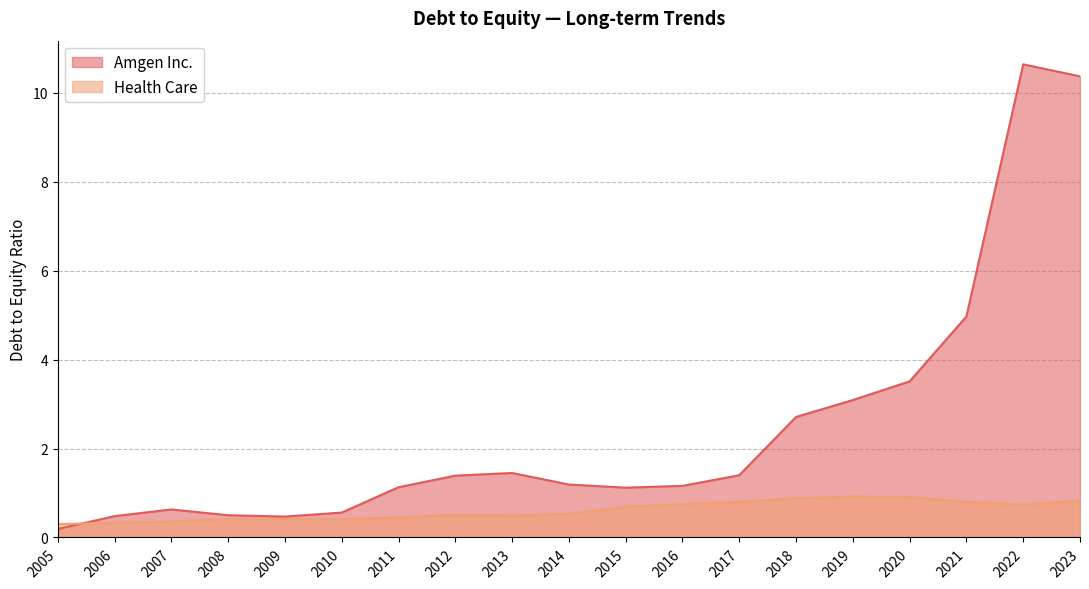

What is the smallest value displayed?

0.2